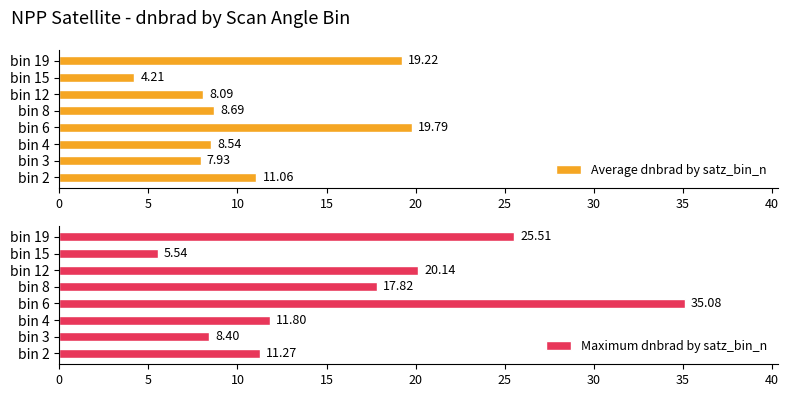

What is the average value of the Average dnbrad by satz_bin_n series?

10.9